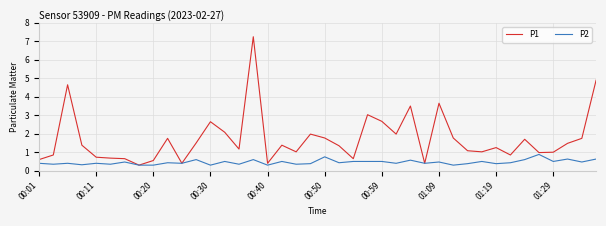

What is the lowest value of the P1 series?

0.3